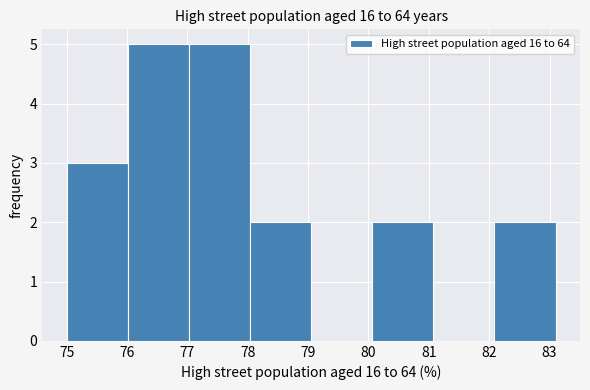

Reading left to right, list every bar in this chart as the range it spans on the x-axis followed by its height. Neither the bar edges nor the heights are printed on the chart, so give them approximately, as read against the axes.

75.0 to 76.0: 3
76.0 to 77.0: 5
77.0 to 78.0: 5
78.0 to 79.1: 2
79.1 to 80.1: 0
80.1 to 81.1: 2
81.1 to 82.1: 0
82.1 to 83.1: 2